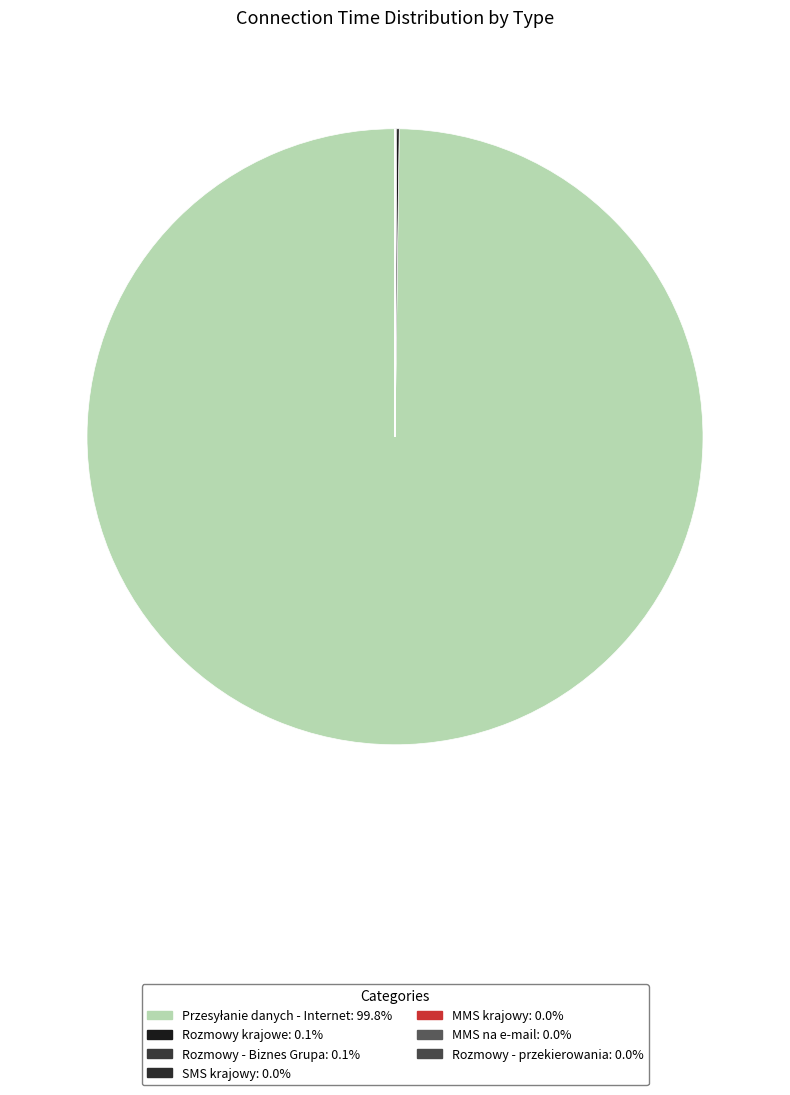

Count the number of slices in the pie.

7